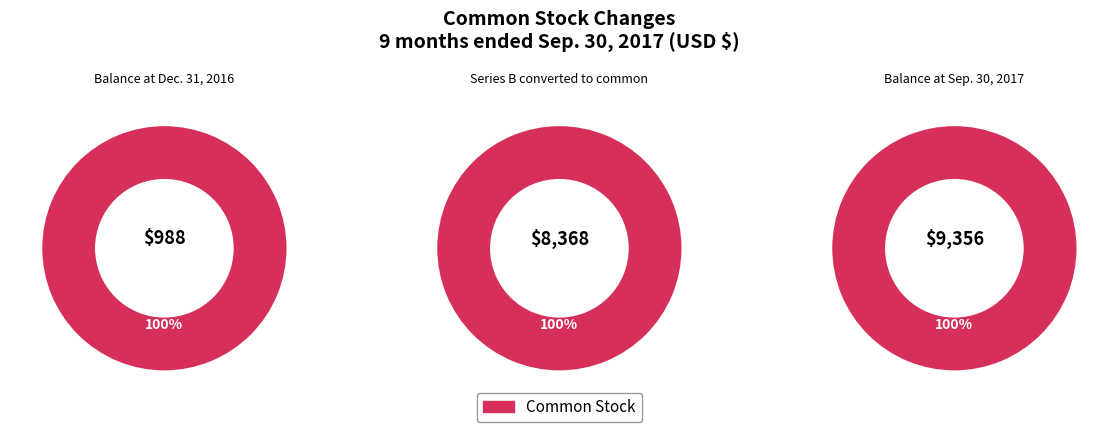

The Balance at Sep. 30, 2017 slice represents 44% of the pie. True or false?

False